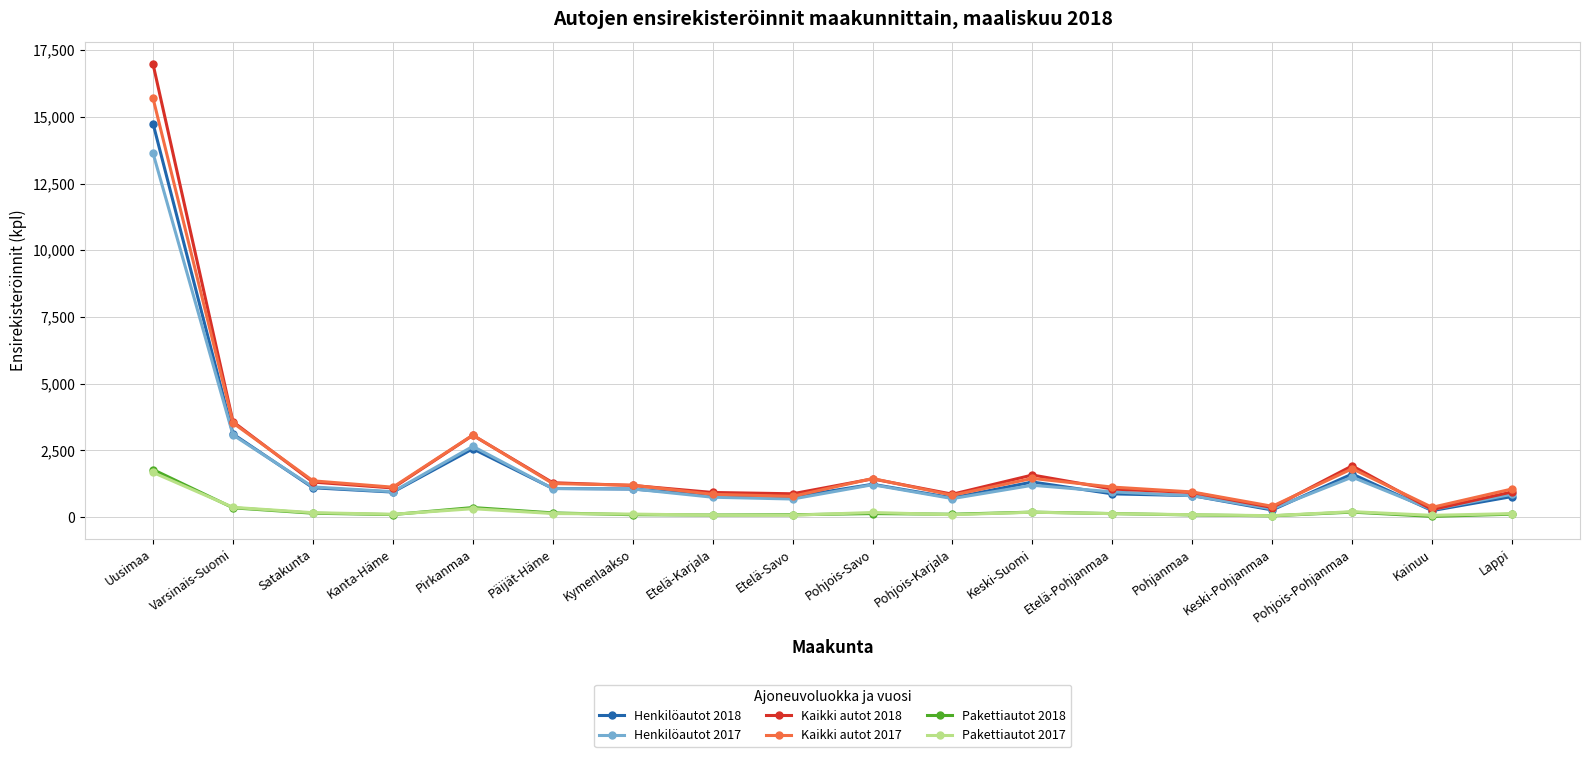

True or false: Pakettiautot 2018 and Kaikki autot 2017 cross at least once.

False